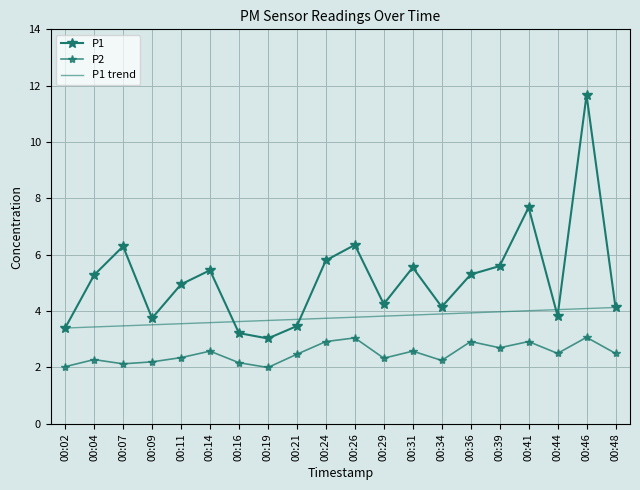

Which category has the highest value across all series?

00:46